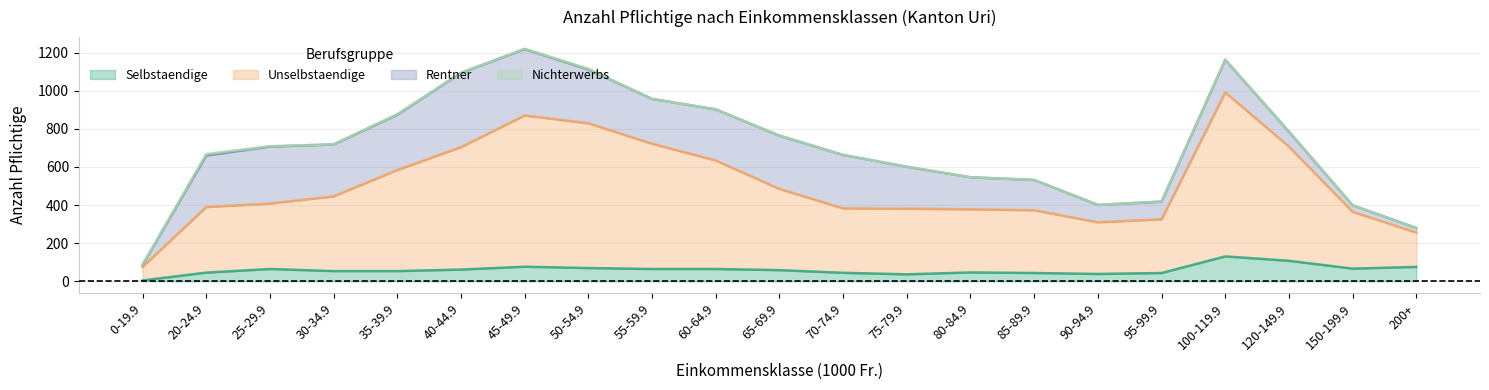

The value of Selbstaendige at 30-34.9 is 76. True or false?

False